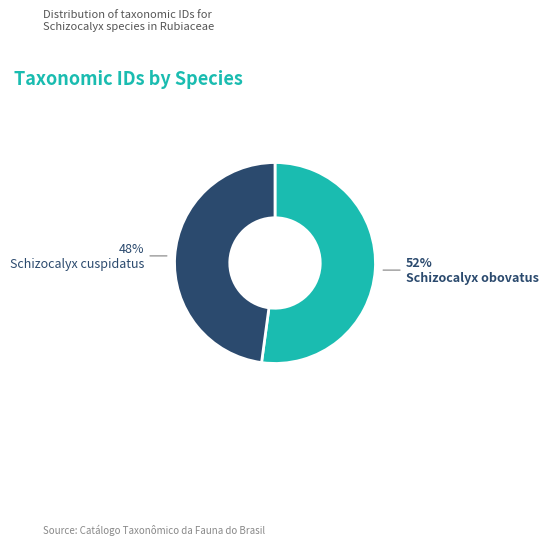

Between Schizocalyx obovatus and Schizocalyx cuspidatus, which is larger?

Schizocalyx obovatus